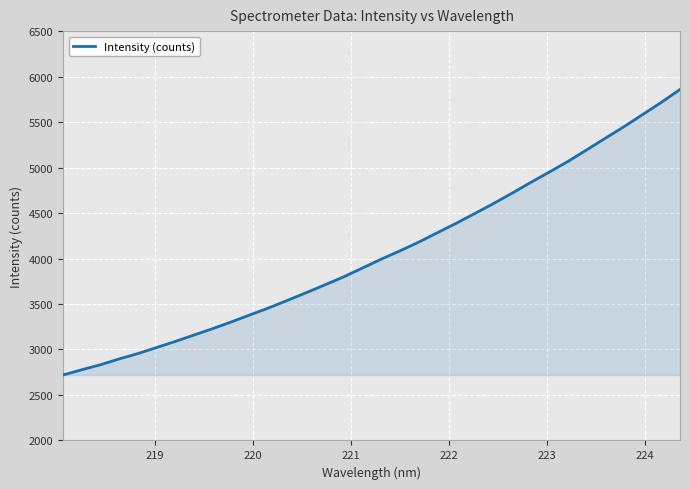

How many lines are shown in the chart?

1